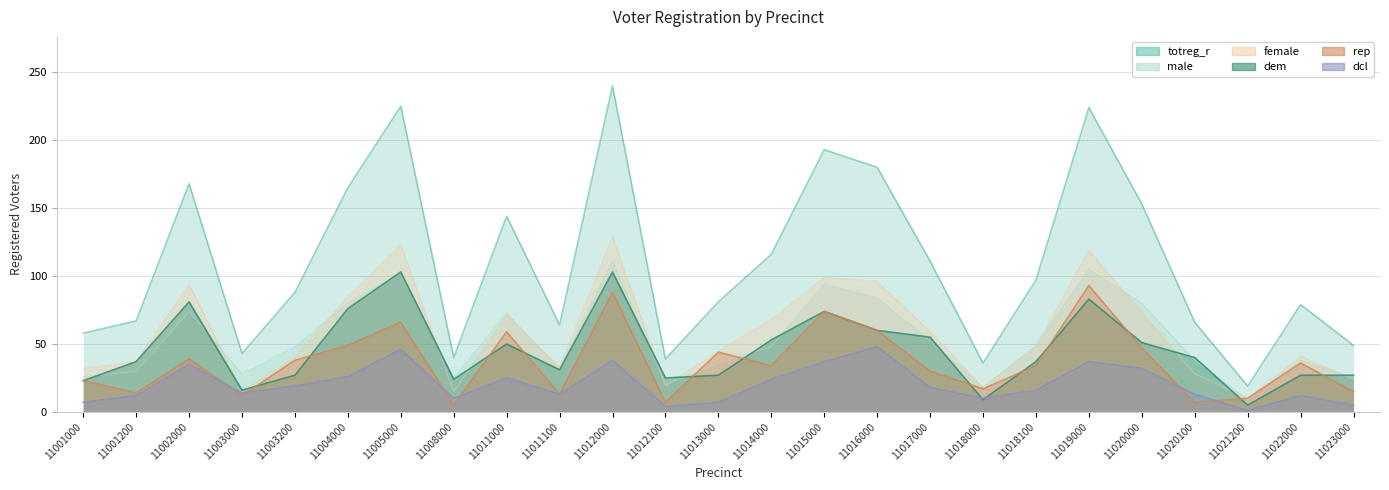

Count the number of categories in the chart.

25